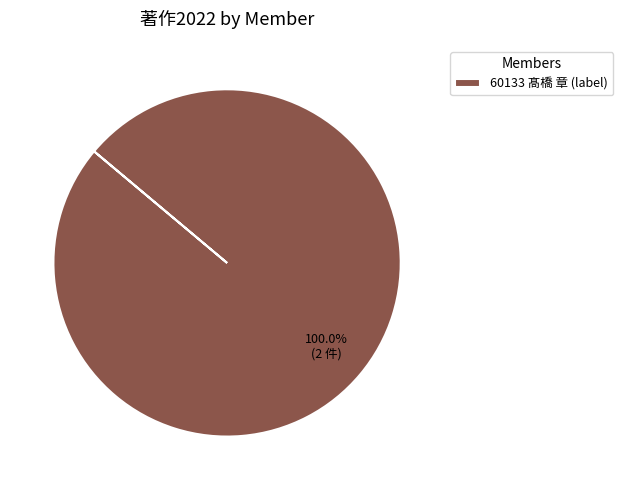

Count the number of slices in the pie.

1